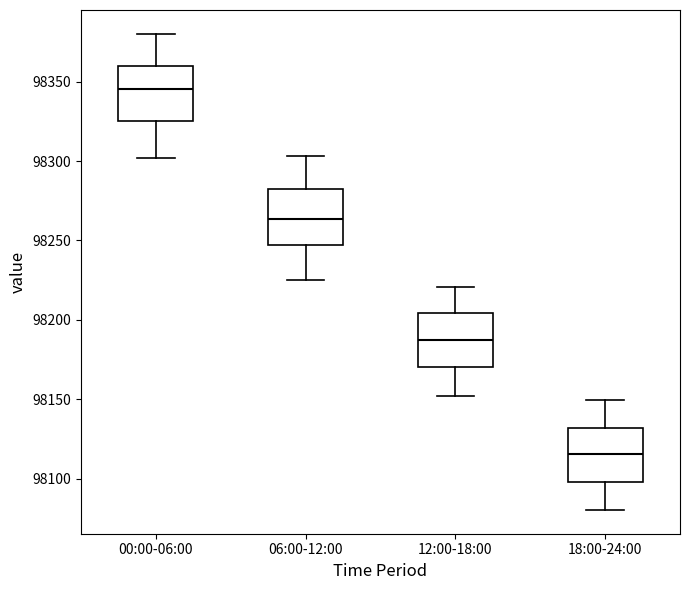

Reading left to right, read every box against the y-axis: the position of its median line, the range the box covers, and the ends of its whiskers. The values are not printed on the chart, so give them approximately, as read against the axis.

00:00-06:00: median 98345, box 98325 to 98360, whiskers 98300 to 98380
06:00-12:00: median 98265, box 98245 to 98285, whiskers 98225 to 98305
12:00-18:00: median 98185, box 98170 to 98205, whiskers 98150 to 98220
18:00-24:00: median 98115, box 98100 to 98130, whiskers 98080 to 98150